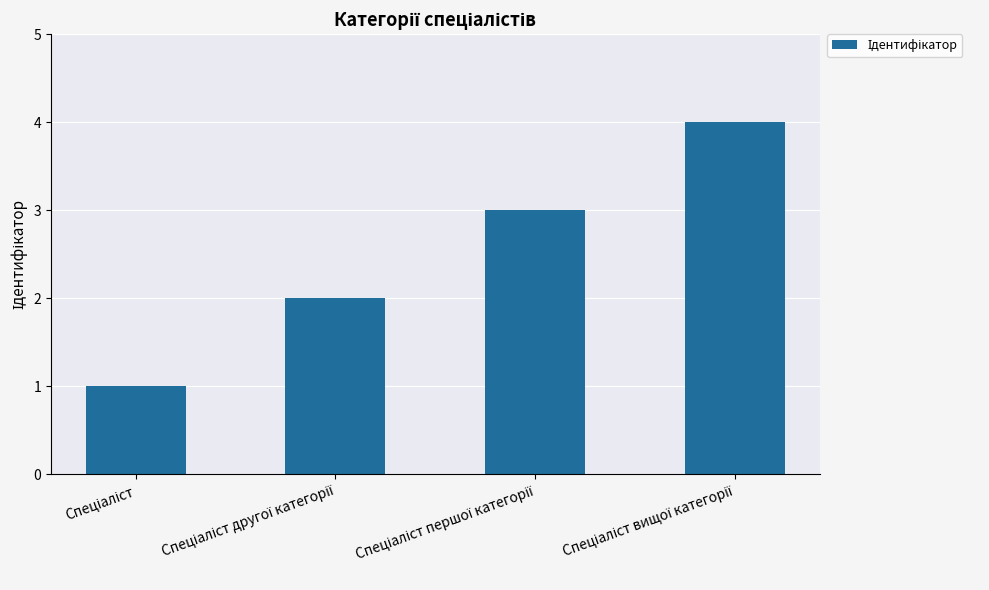

What is the maximum value shown in the chart?

4